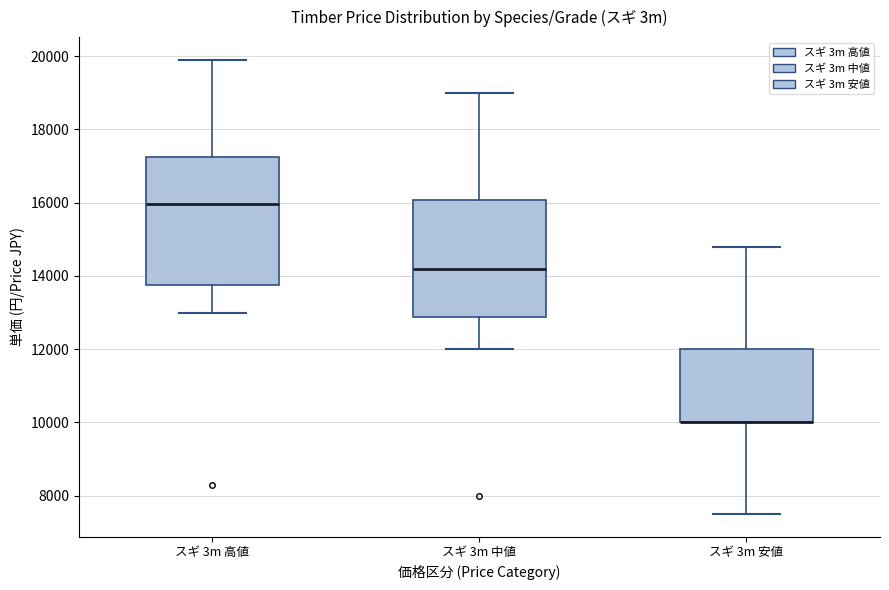

Which box is the tallest, from its lower edge to its upper edge?

スギ 3m 高値